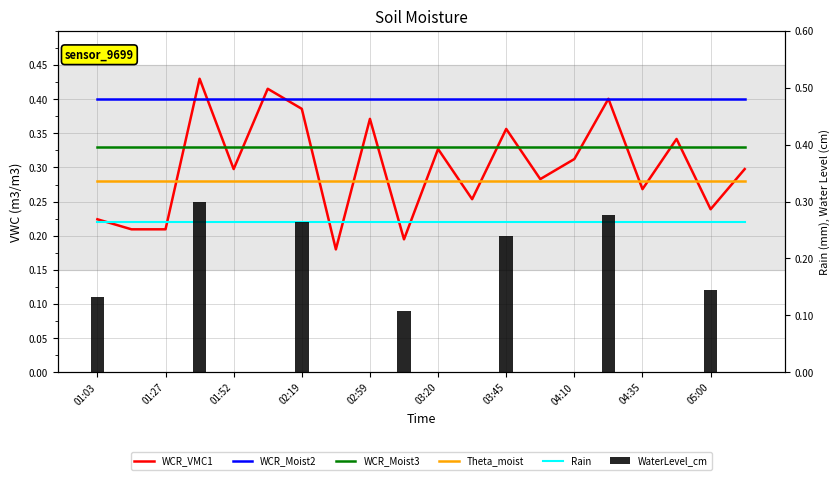

The value of Theta_moist at 03:20 is 0.3. True or false?

True